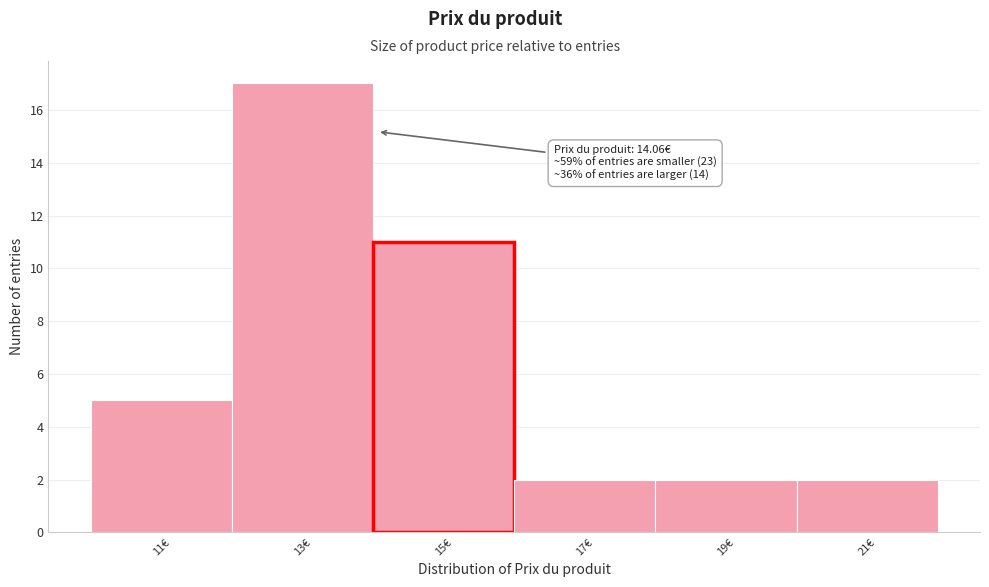

Which range on the x-axis has the tallest bar?

12 to 14